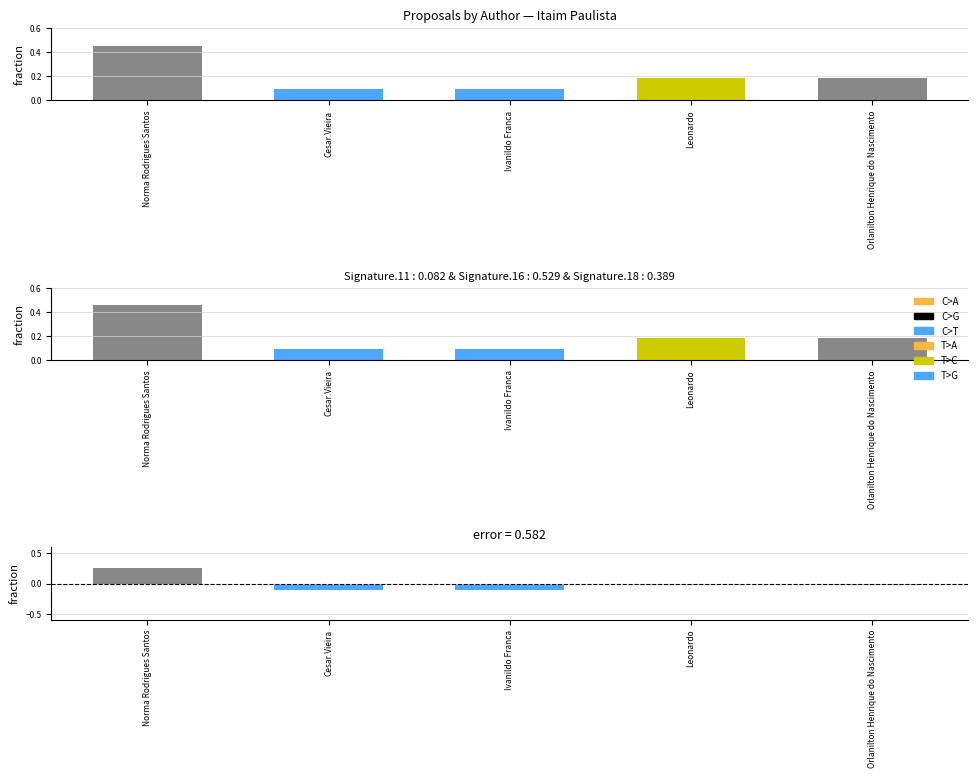

At which category is the sum across all series the highest?

Norma Rodrigues Santos